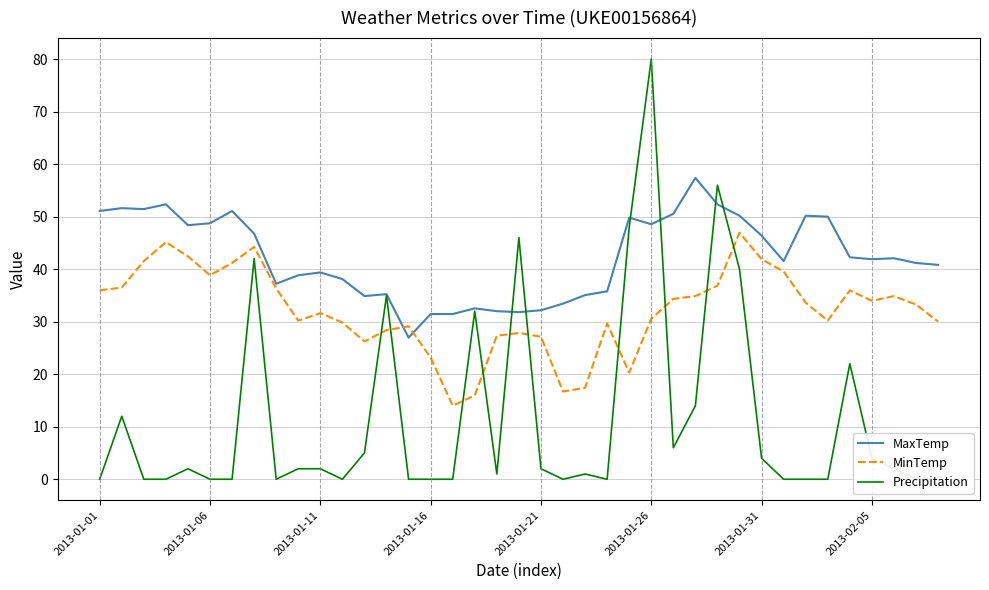

What is the difference between the highest and lowest values at 19?

18.1